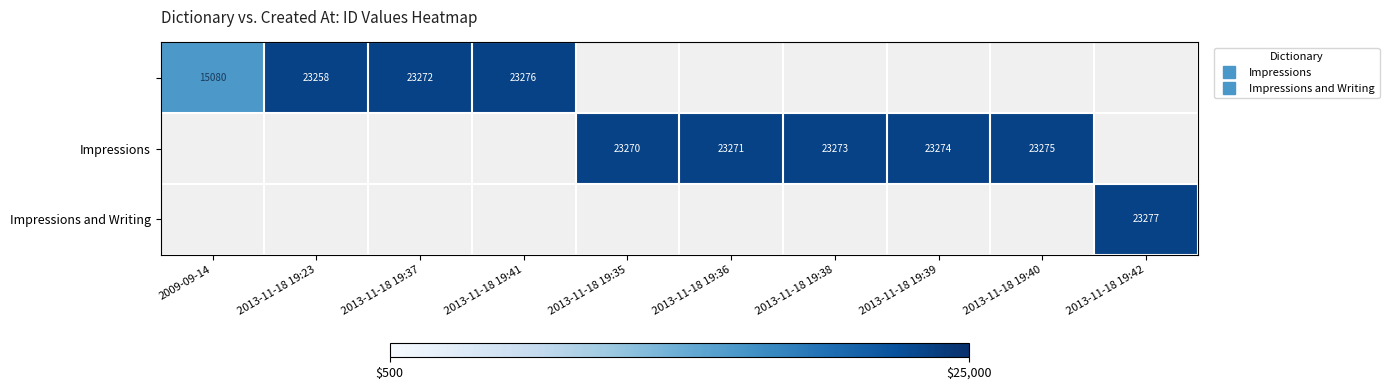

The Impressions series shows 23271.0 at 2013-11-18 19:36. True or false?

True